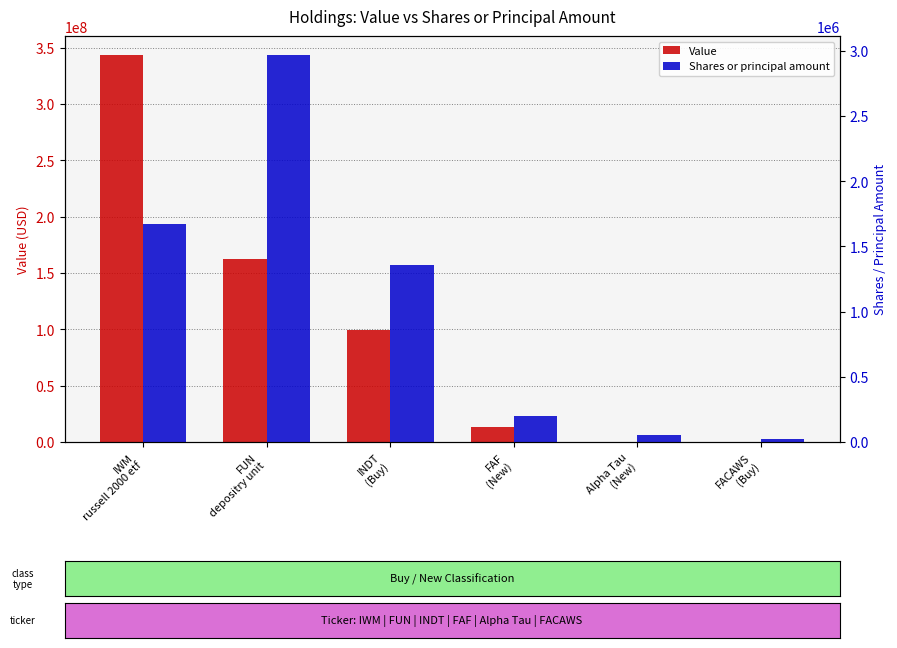

How many values in the Shares or principal amount series exceed 1357233?

2